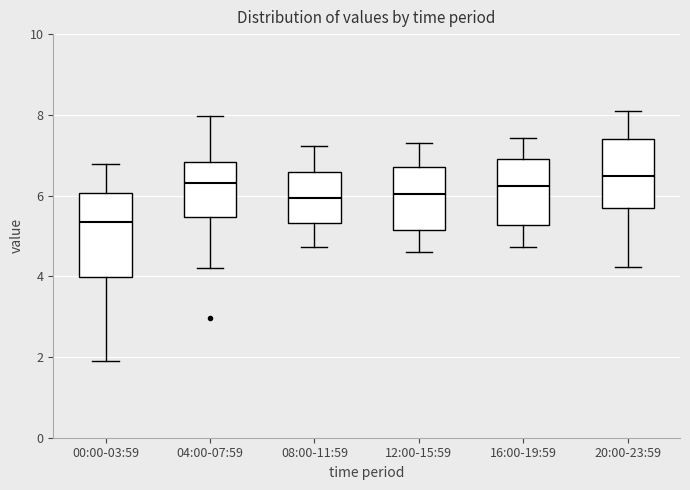

Which box is the tallest, from its lower edge to its upper edge?

00:00-03:59